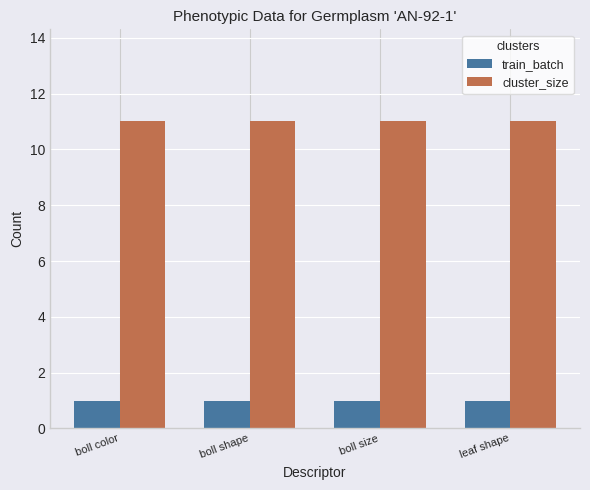

Reading right to left, extract all data points from this chart.

train_batch: 1	1	1	1
cluster_size: 11	11	11	11